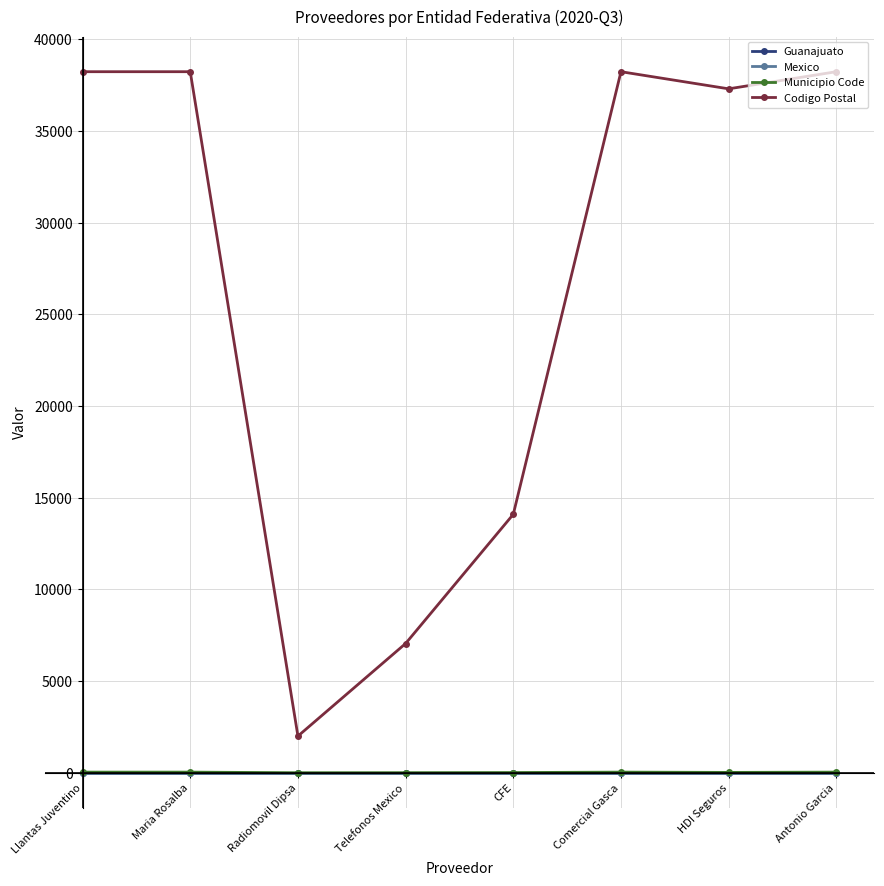

At which label does Codigo Postal reach its minimum?

Radiomovil Dipsa